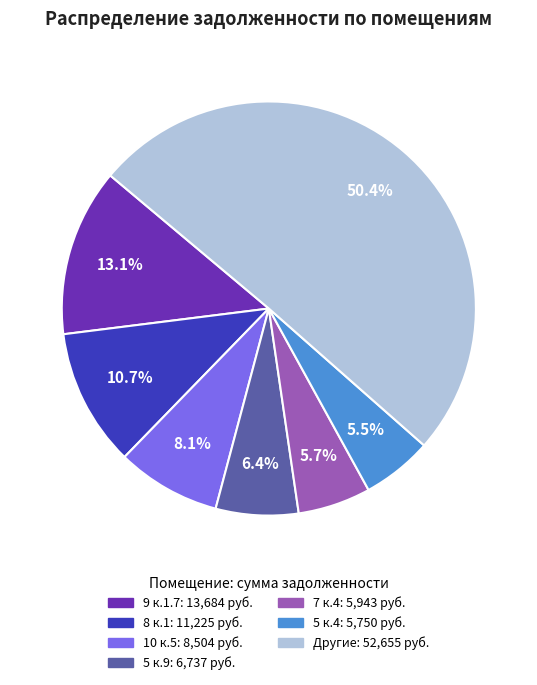

How many slices are in this pie chart?

7